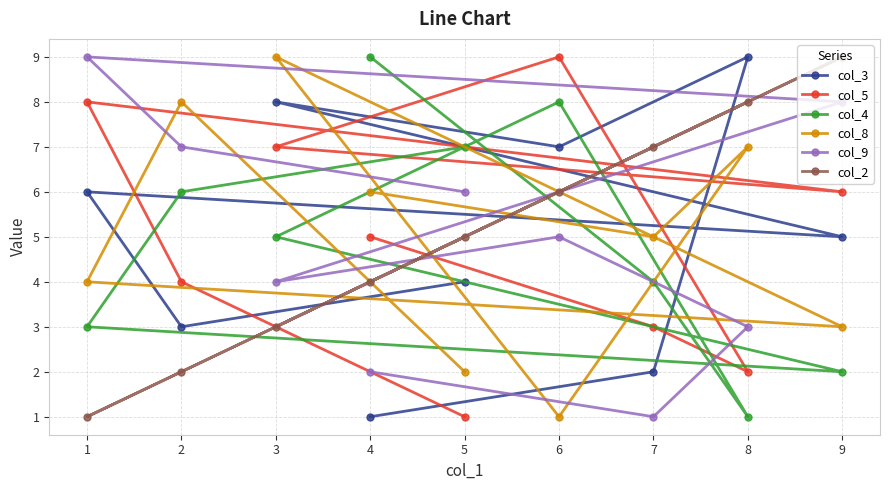

At which label does col_8 reach its minimum?

6